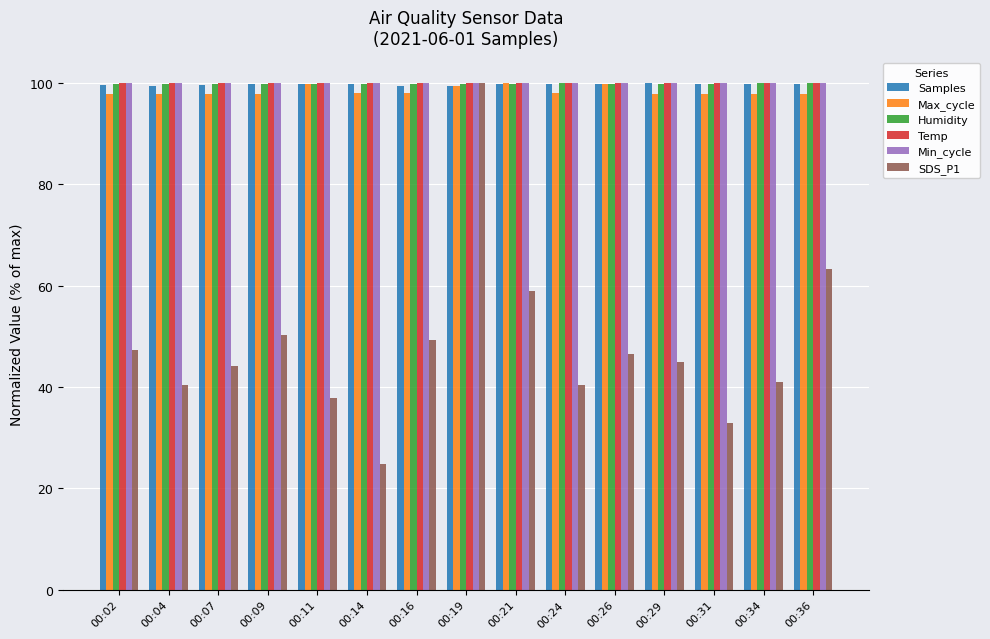

How many groups of bars are there?

15